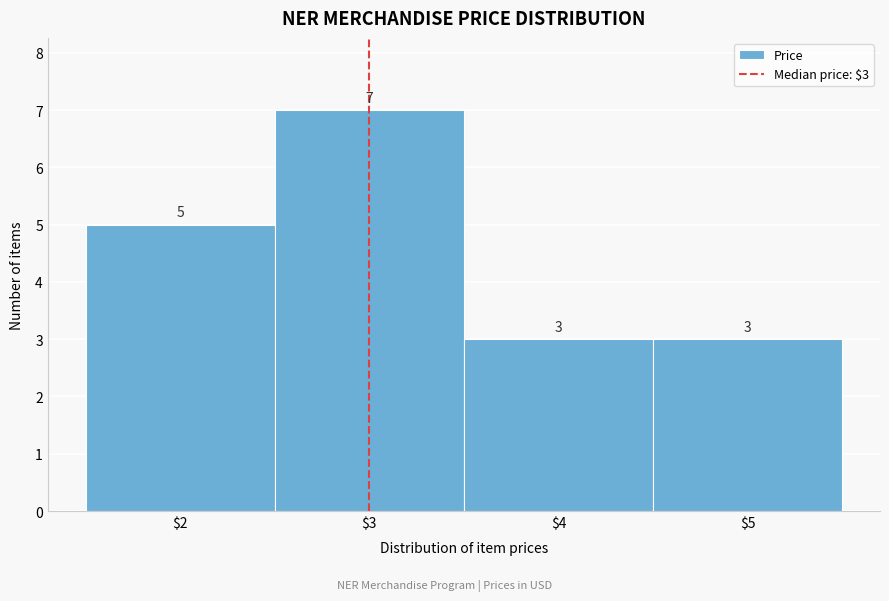

Which range on the x-axis has the tallest bar?

2.5 to 3.5